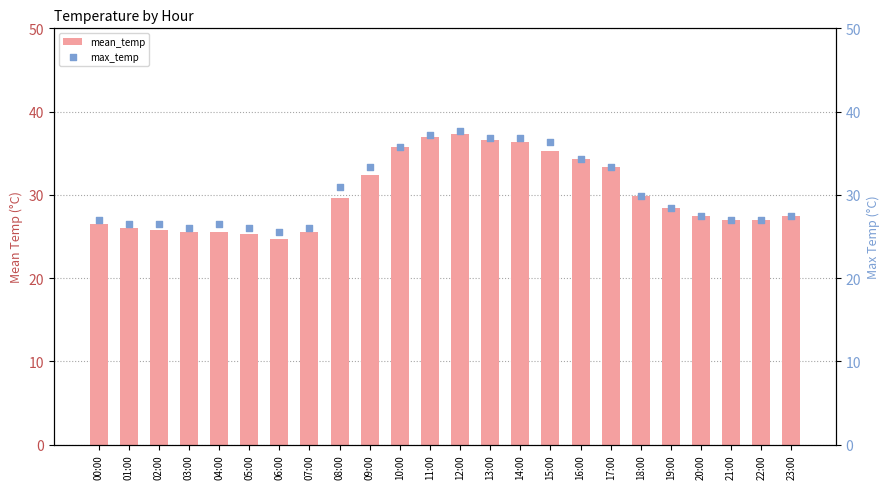

At how many categories does at least one series exceed 37?

2